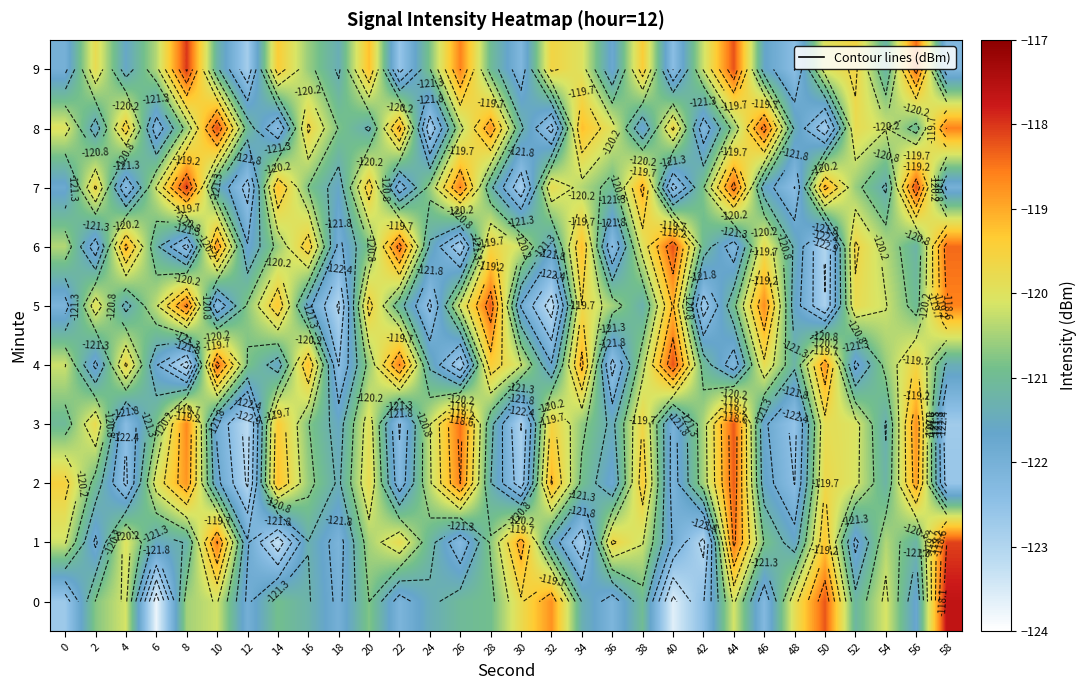

How many distinct data groups are displayed?

10